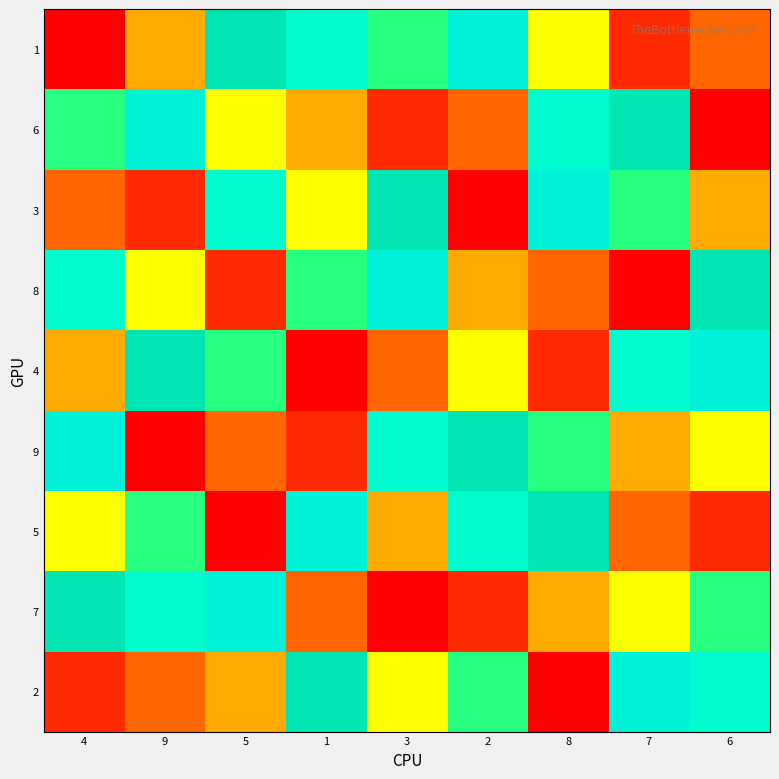

Which series has the largest range (max minus min)?

1